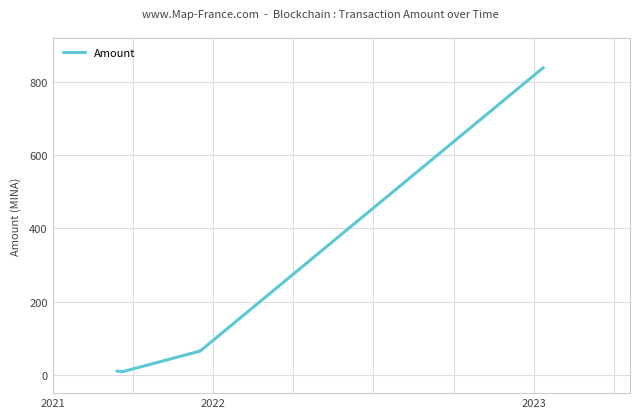

True or false: the data has more than 0 interior local peaks.

True